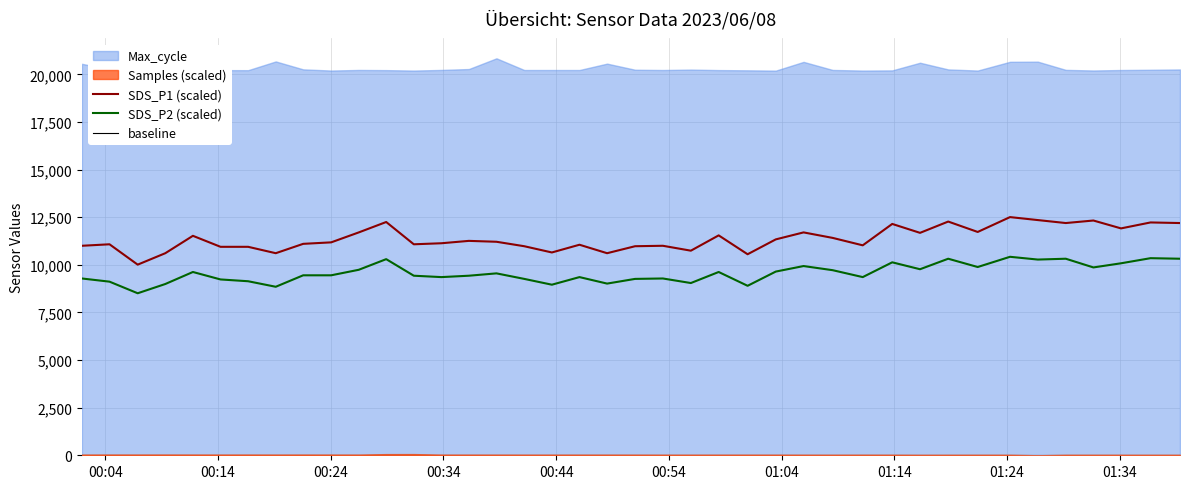

True or false: SDS_P1 (scaled) and SDS_P2 (scaled) intersect in this chart.

False